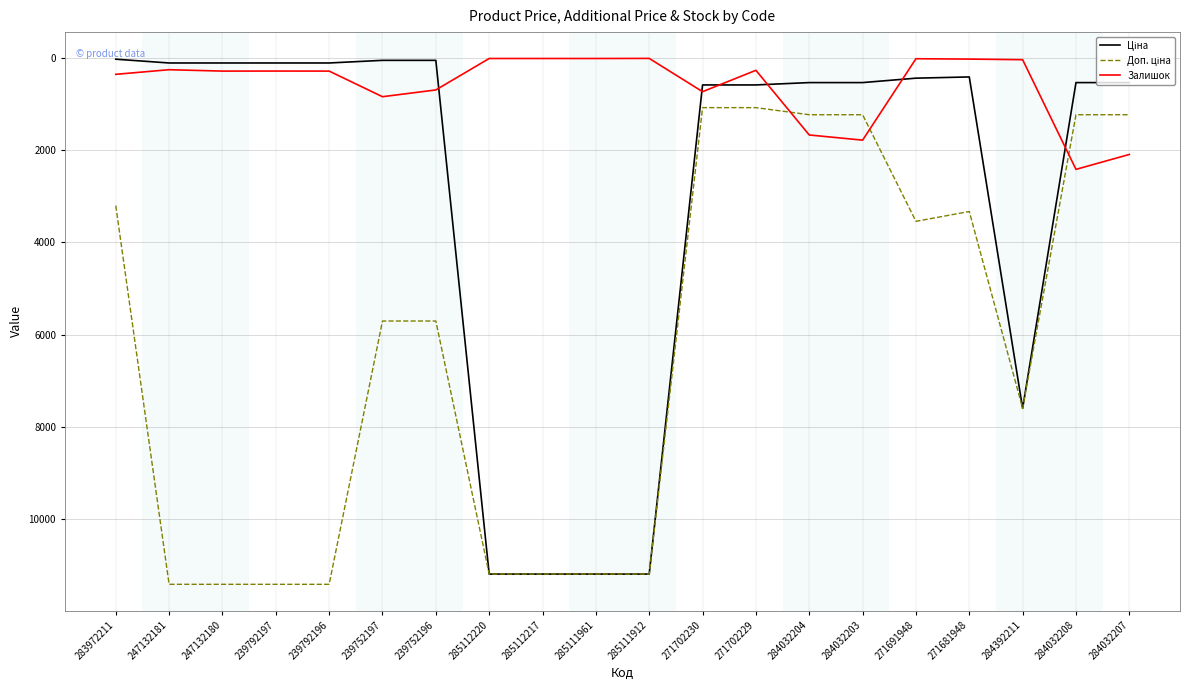

What is the highest value of the Залишок series?

2419.0